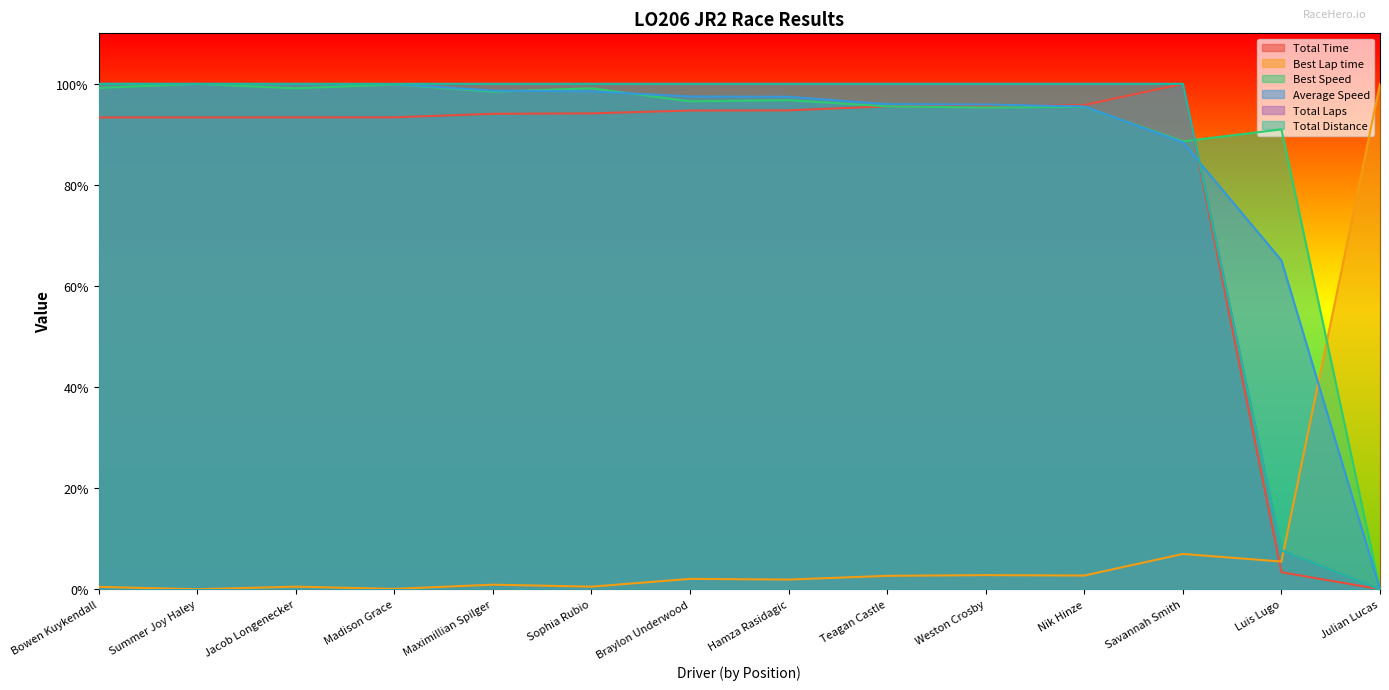

Which has a higher value, Braylon Underwood or Nik Hinze?

Nik Hinze